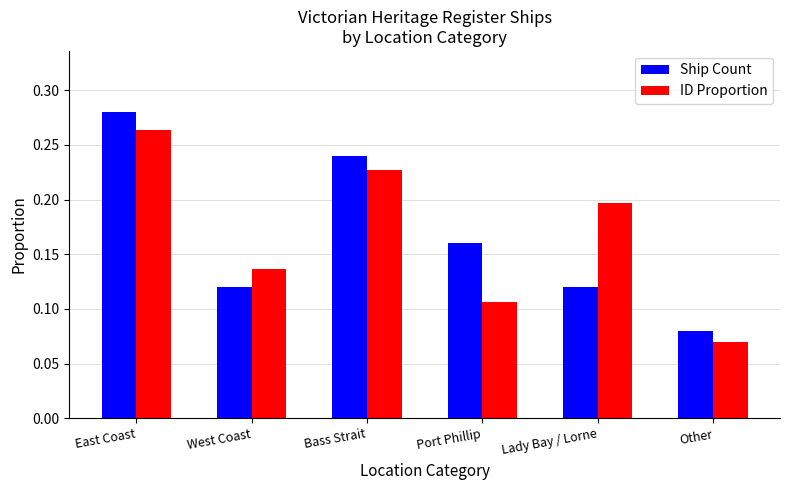

What is the total value across all series at East Coast?

0.5